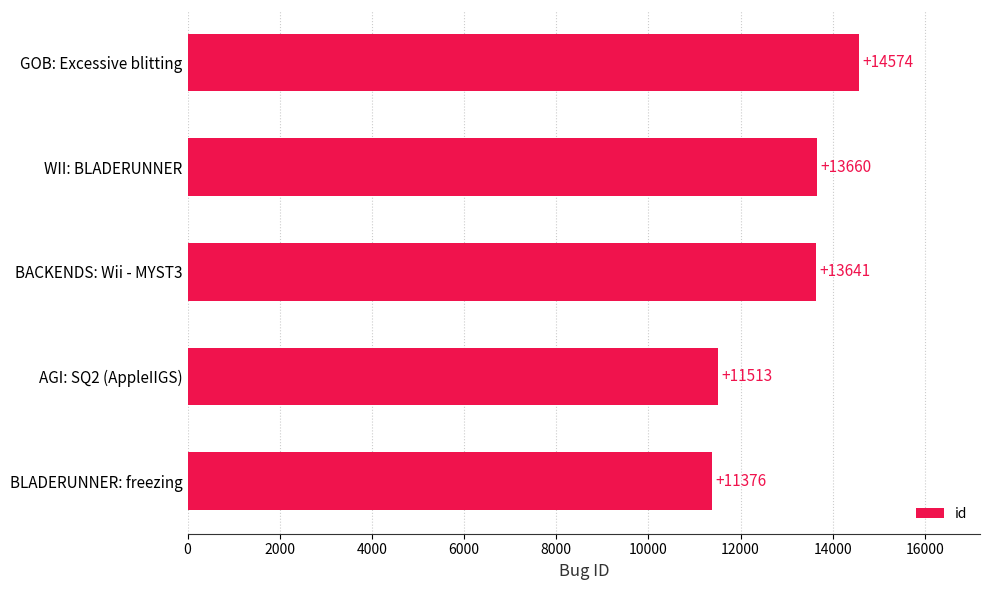

The value at BLADERUNNER: freezing is 18818. True or false?

False